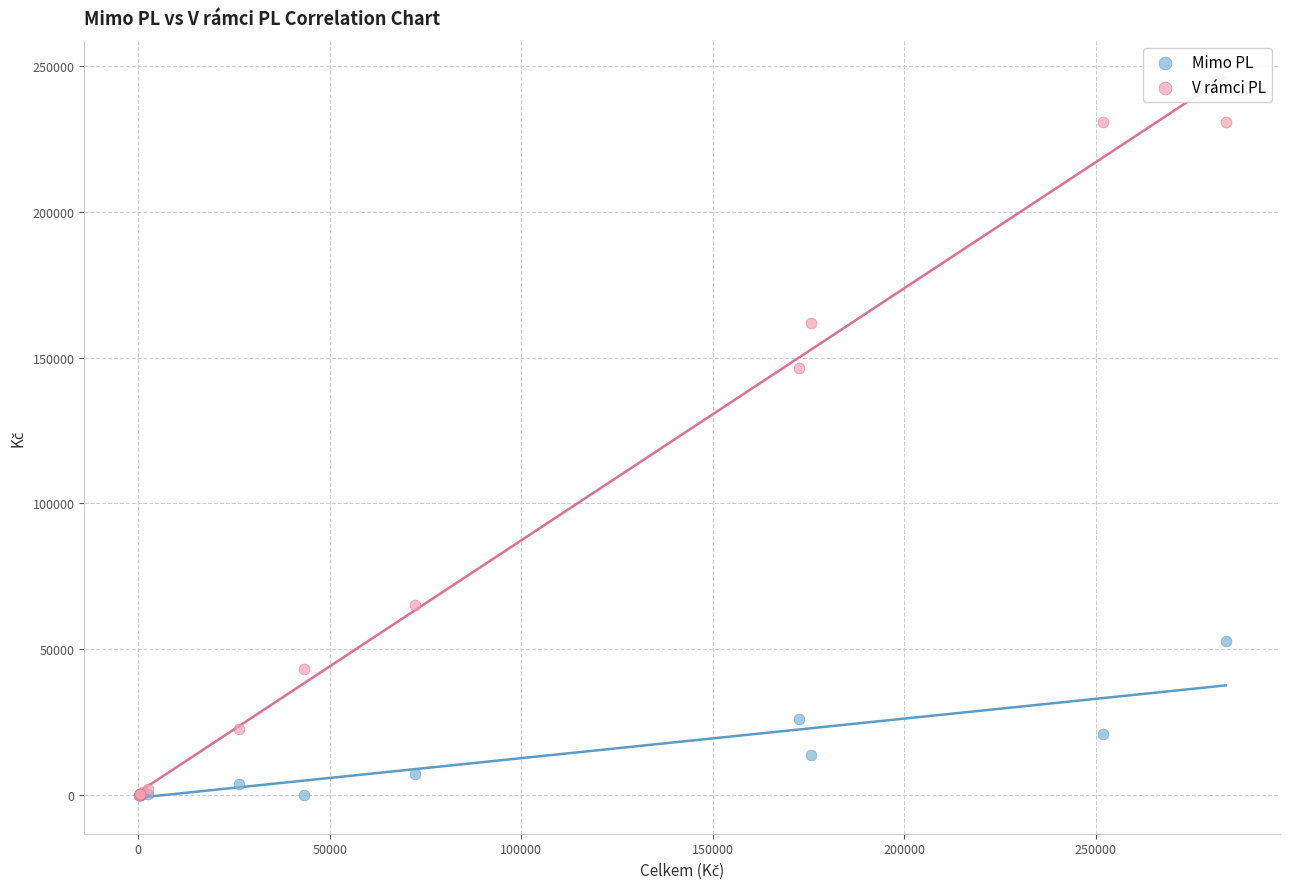

In the V rámci PL series, what Y value is closest to 115459?

146531.3